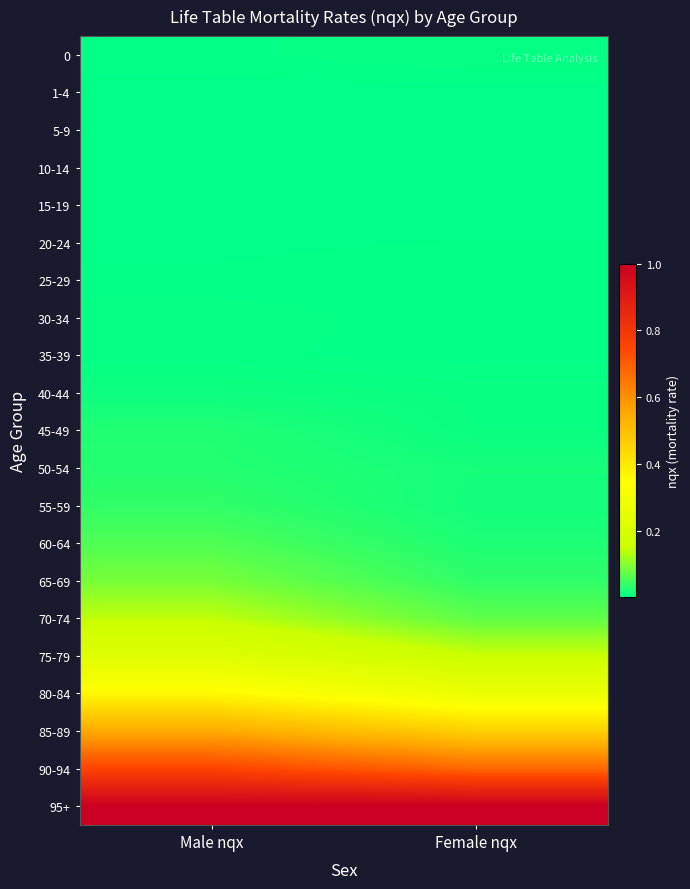

Between Female nqx and Male nqx, which is larger?

Female nqx